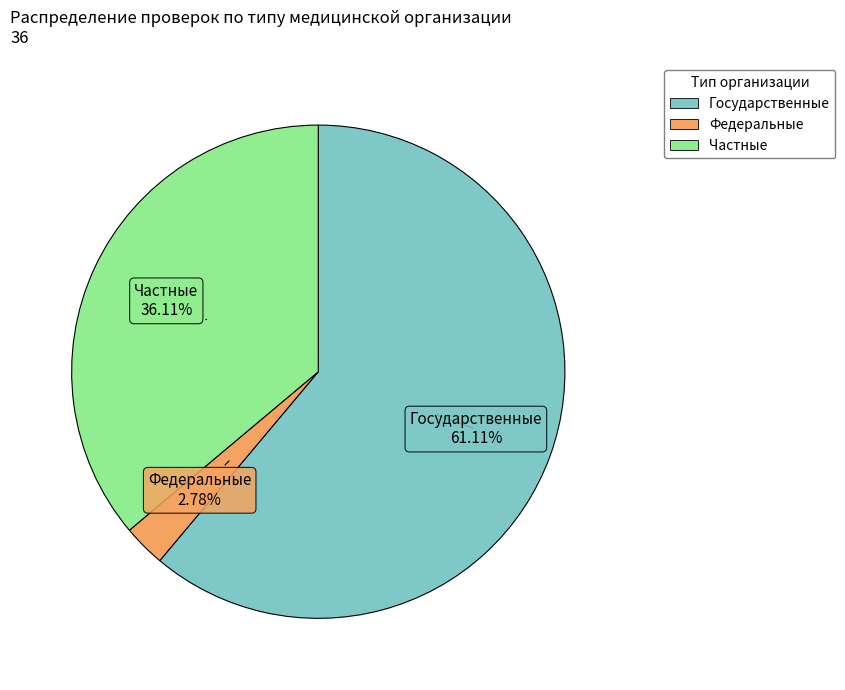

How many slices are in this pie chart?

3